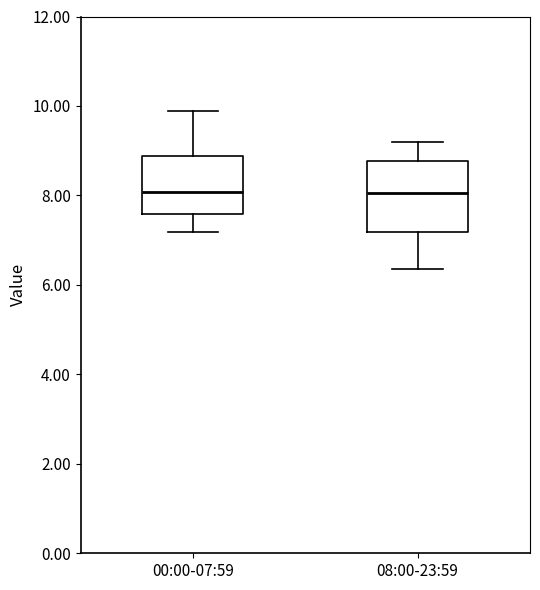

Reading left to right, transcribe this box plot: for each box, give where its median line is, the range the box spans, and where its two whiskers end, as read against the y-axis. The values are not printed on the chart, so give them approximately, as read against the axis.

00:00-07:59: median 8.0, box 7.6 to 8.8, whiskers 7.2 to 9.8
08:00-23:59: median 8.0, box 7.2 to 8.8, whiskers 6.4 to 9.2